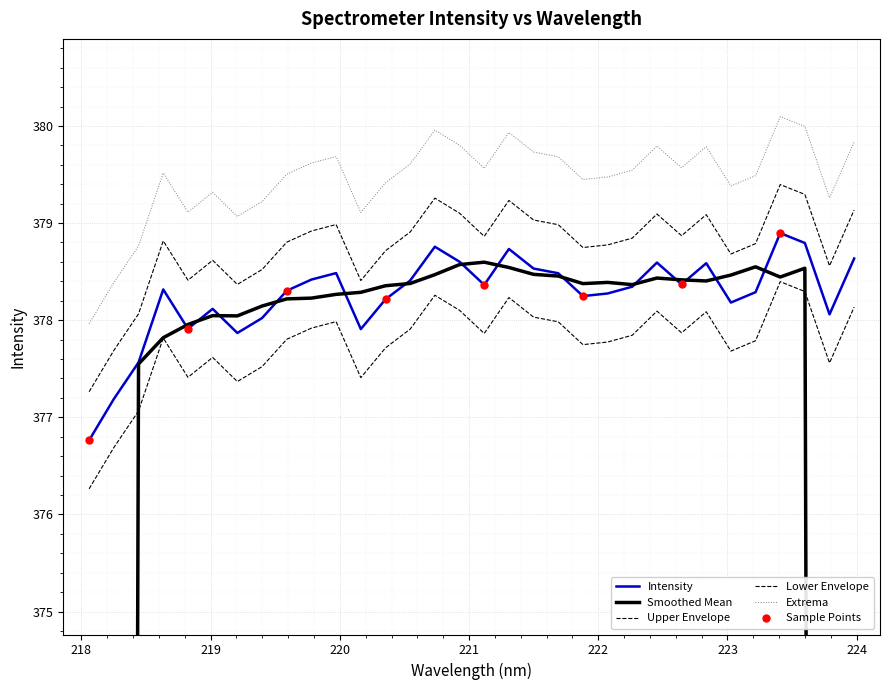

Between 223.2172 and 220.9264, which is larger?

220.9264